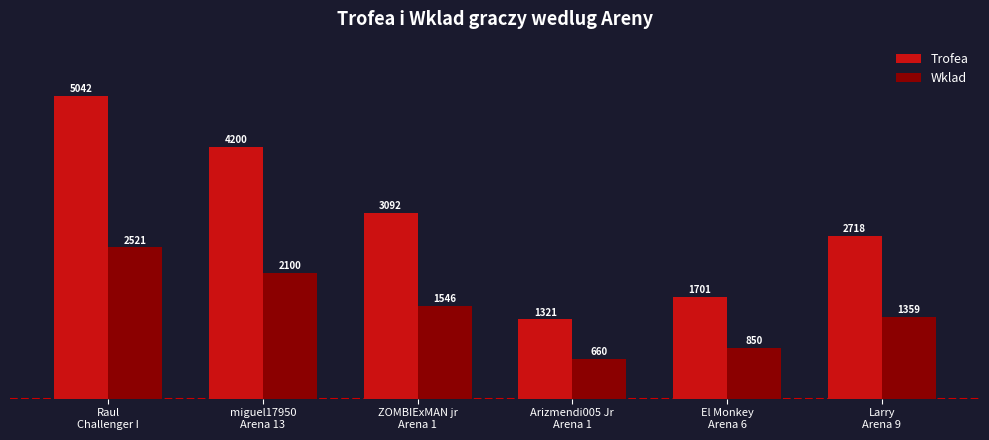

Reading right to left, transcribe all the data shown in this chart.

Trofea: Larry
Arena 9=2718	El Monkey
Arena 6=1701	Arizmendi005 Jr
Arena 1=1321	ZOMBIExMAN jr
Arena 1=3092	miguel17950
Arena 13=4200	Raul
Challenger I=5042
Wklad: Larry
Arena 9=1359	El Monkey
Arena 6=850	Arizmendi005 Jr
Arena 1=660	ZOMBIExMAN jr
Arena 1=1546	miguel17950
Arena 13=2100	Raul
Challenger I=2521